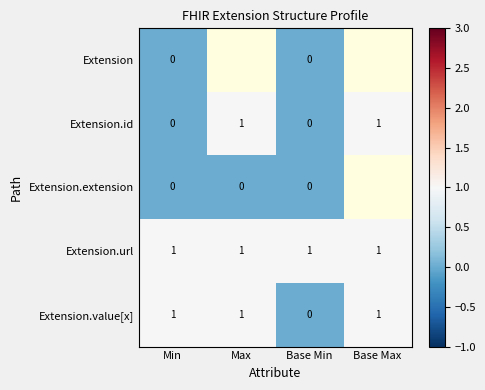

What is the sum of all Extension.value[x] values?

3